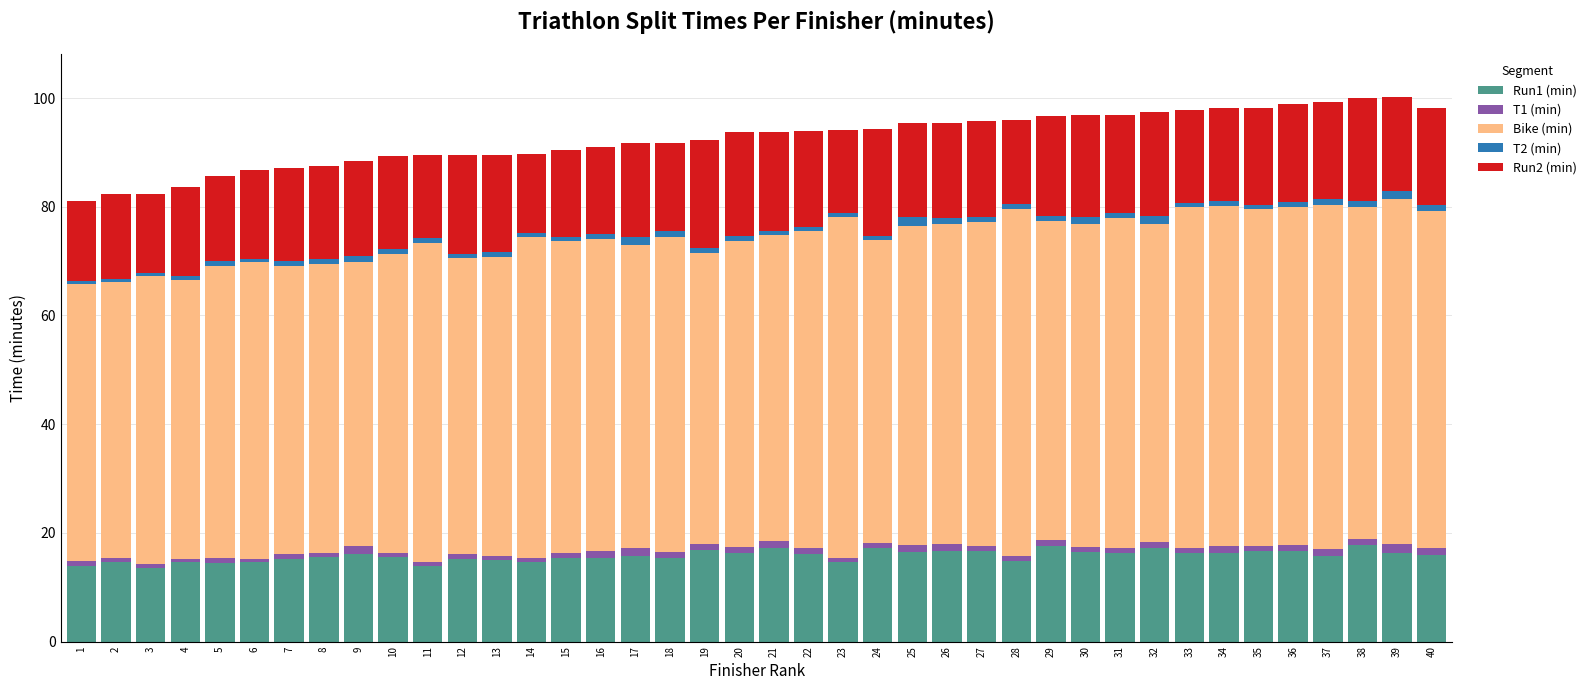

Is it true that Run1 (min) equals 16.0 at 40?

True